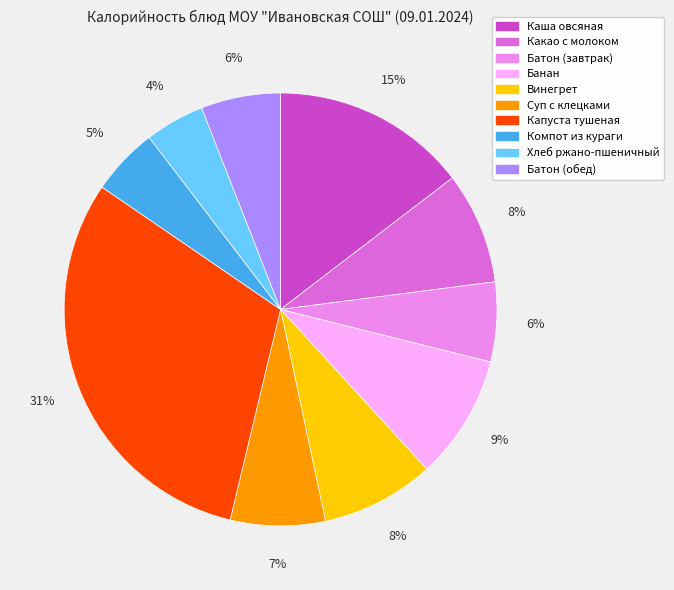

To the nearest percent, what portion does Батон (обед) represent?

6%